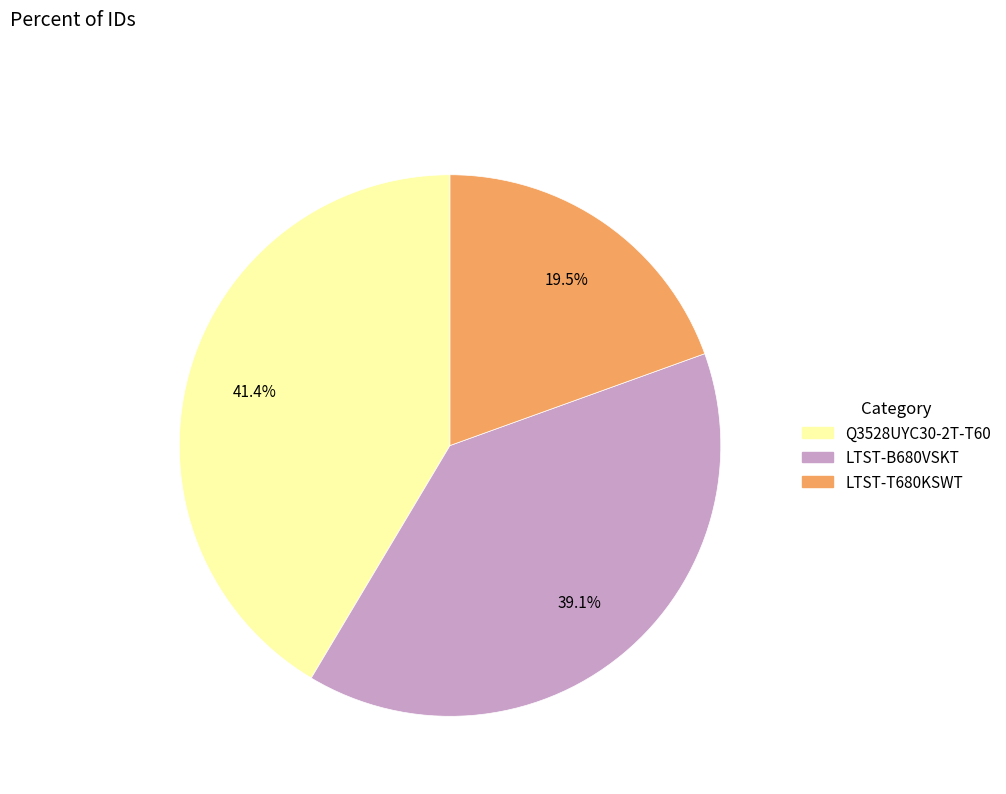

How many segments does this pie chart have?

3